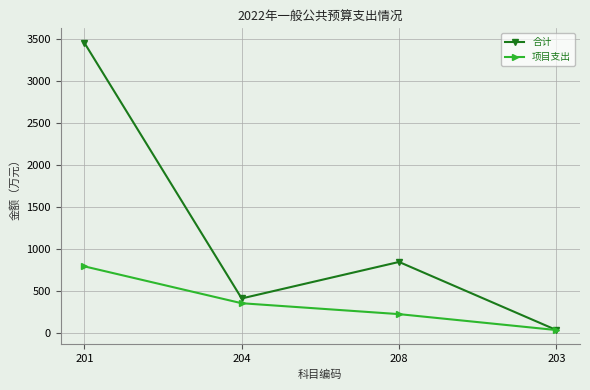

At which category is the sum across all series the highest?

201